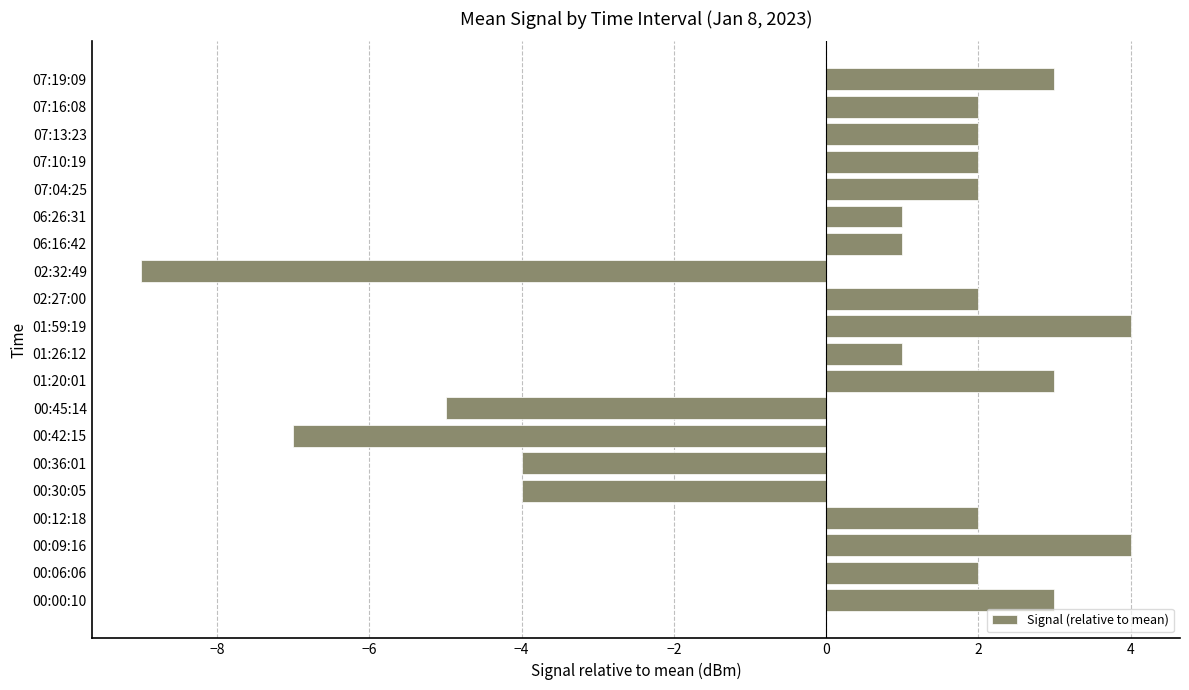

How many values are above zero?

15